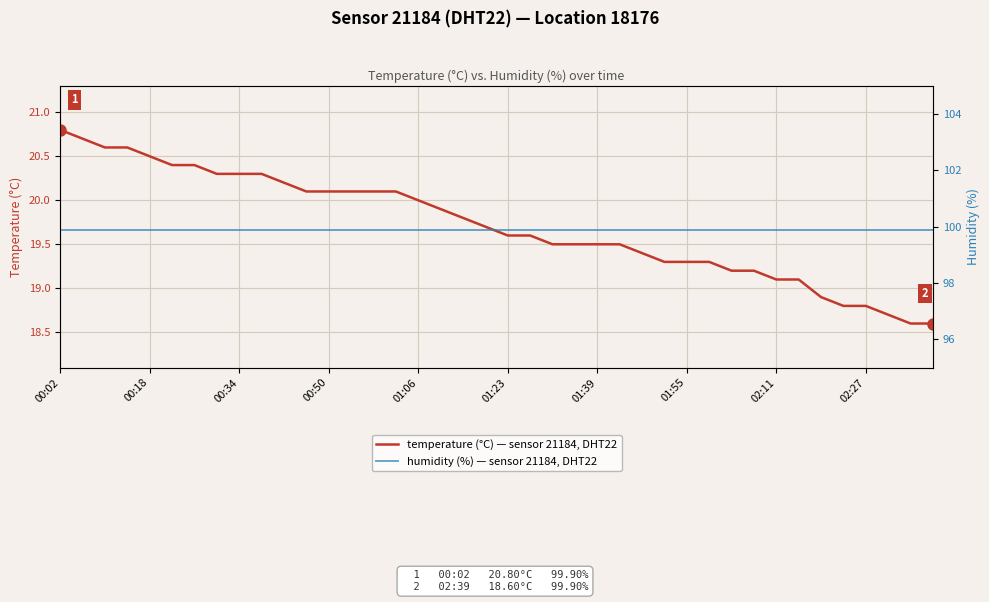

True or false: humidity has more than 1 interior local peaks.

False